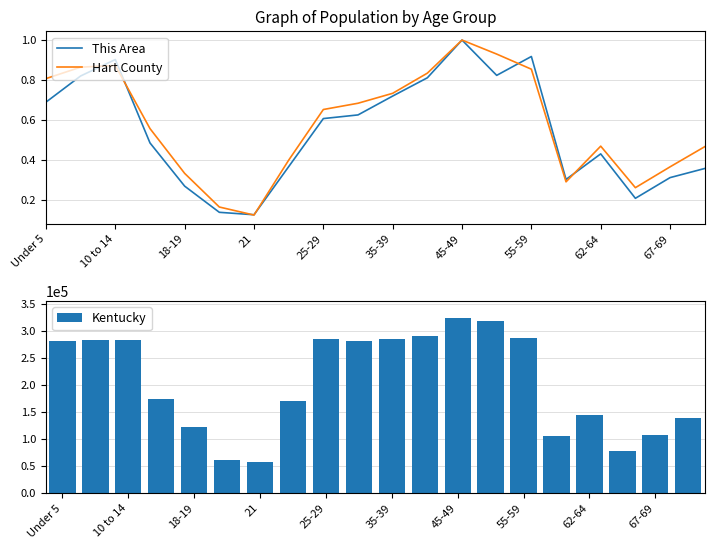

True or false: Hart County has a value of 0.4 at 35-39.

False